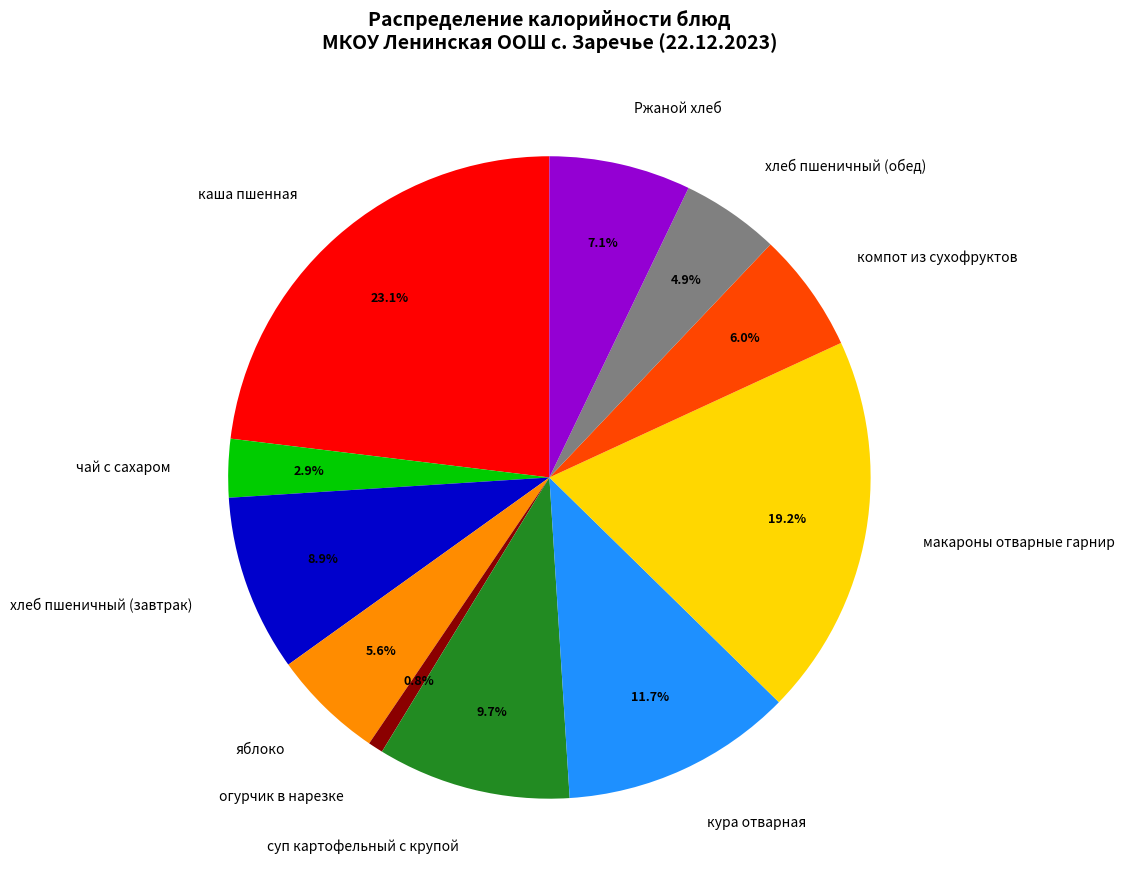

What percentage is the хлеб пшеничный (завтрак) slice, to the nearest percent?

9%